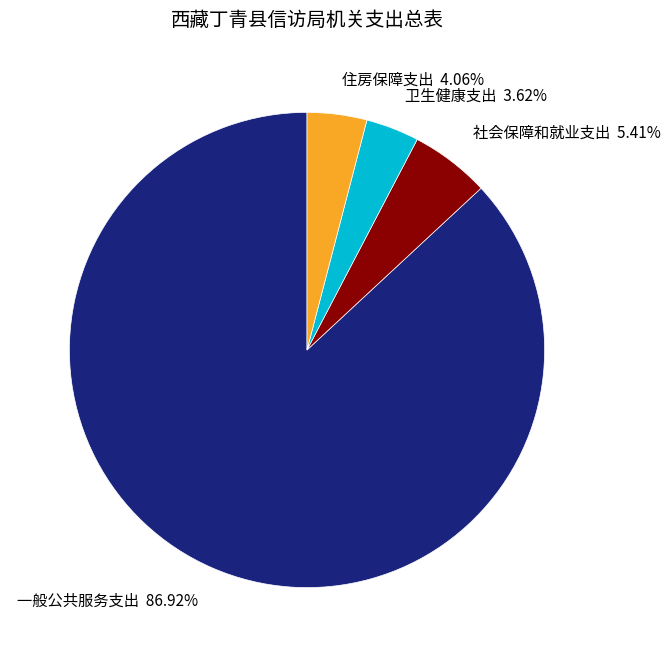

Rank the categories by value from highest to lowest.

一般公共服务支出, 社会保障和就业支出, 住房保障支出, 卫生健康支出